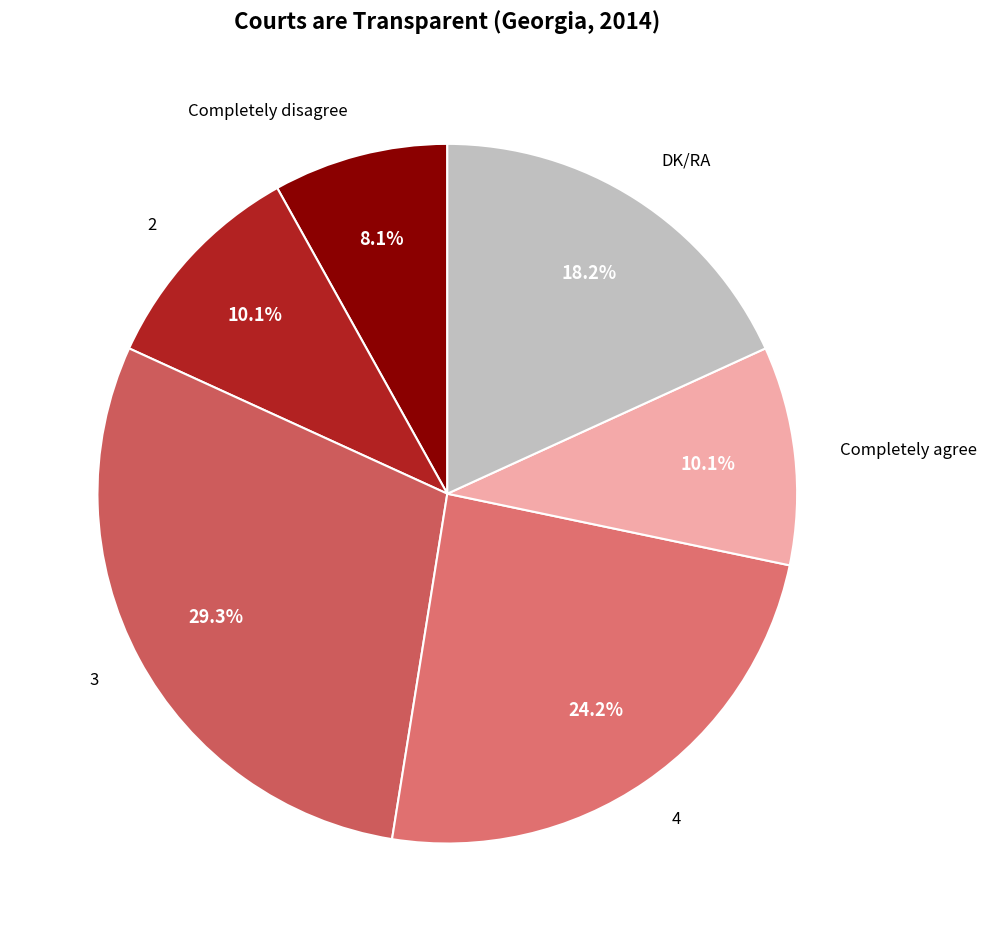

Is it true that Completely disagree is 8% of the pie?

True